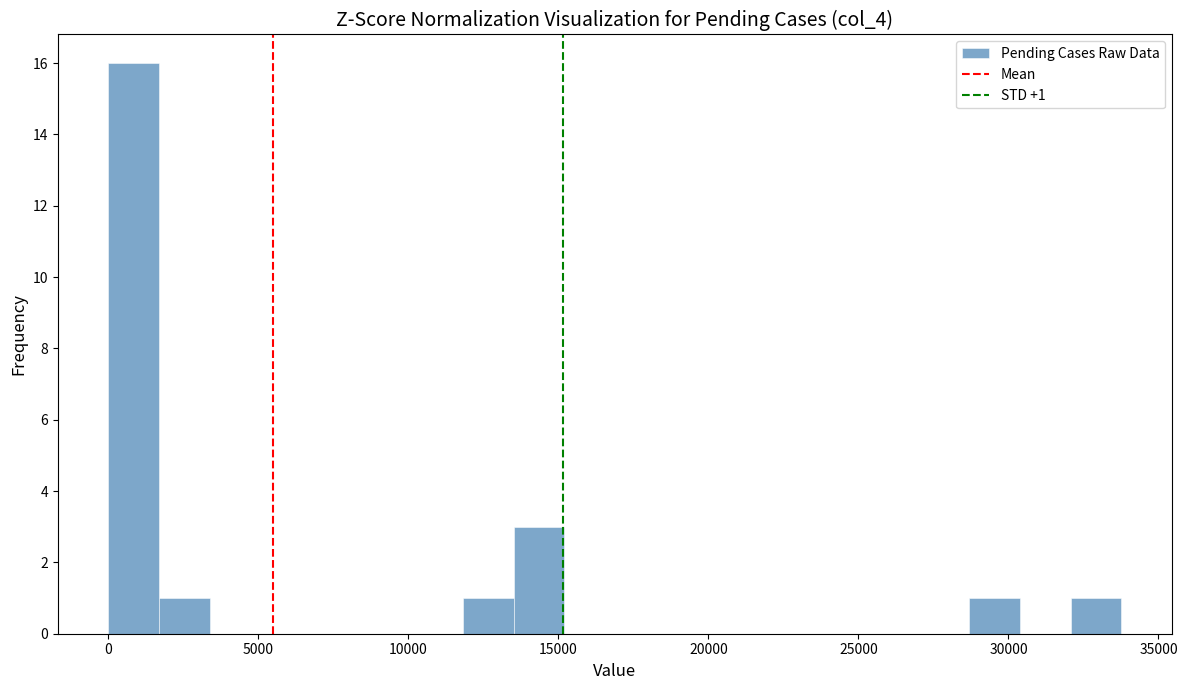

Read against the x-axis, roughly where is the centre of the tallest bar?

1000